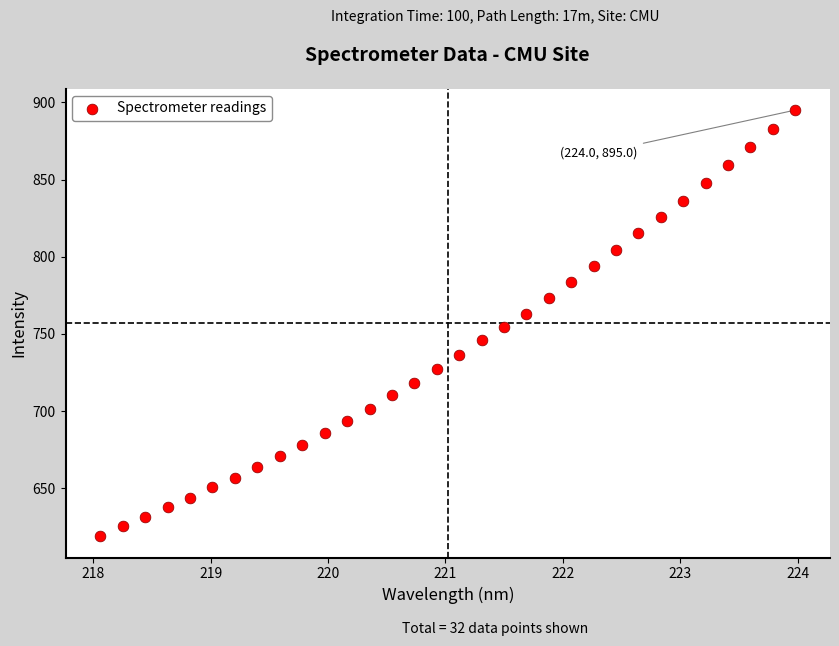

What is the range of Y values (max minus min)?

276.1